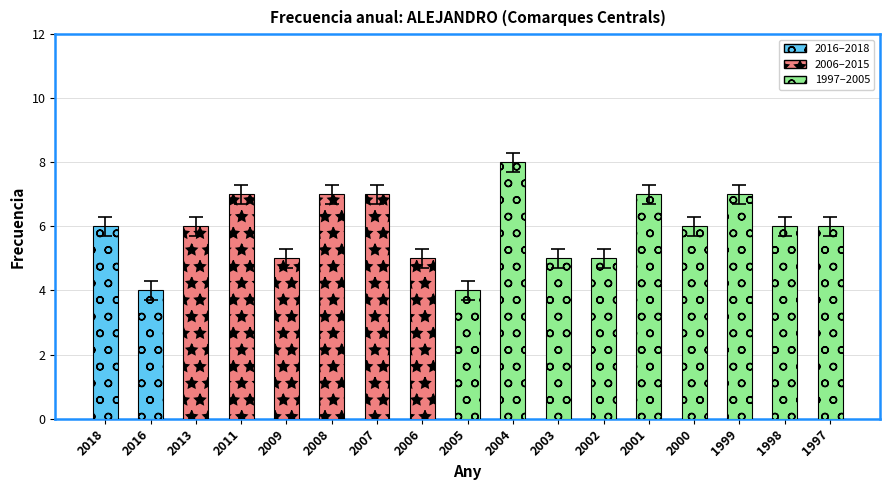

Count the number of categories in the chart.

17